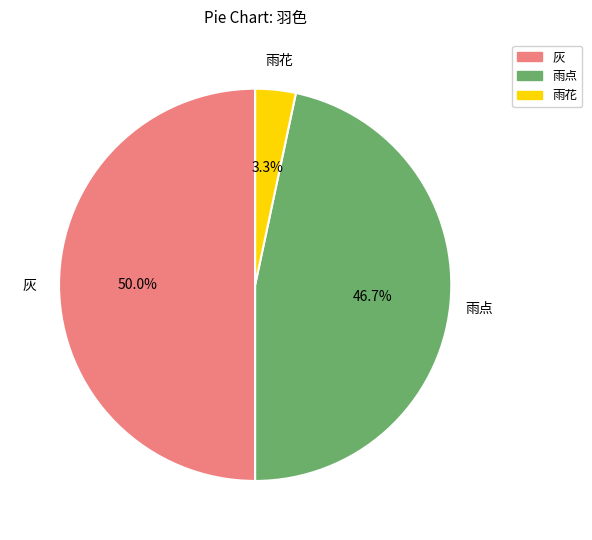

What portion of the pie excludes 雨点?

53.3%